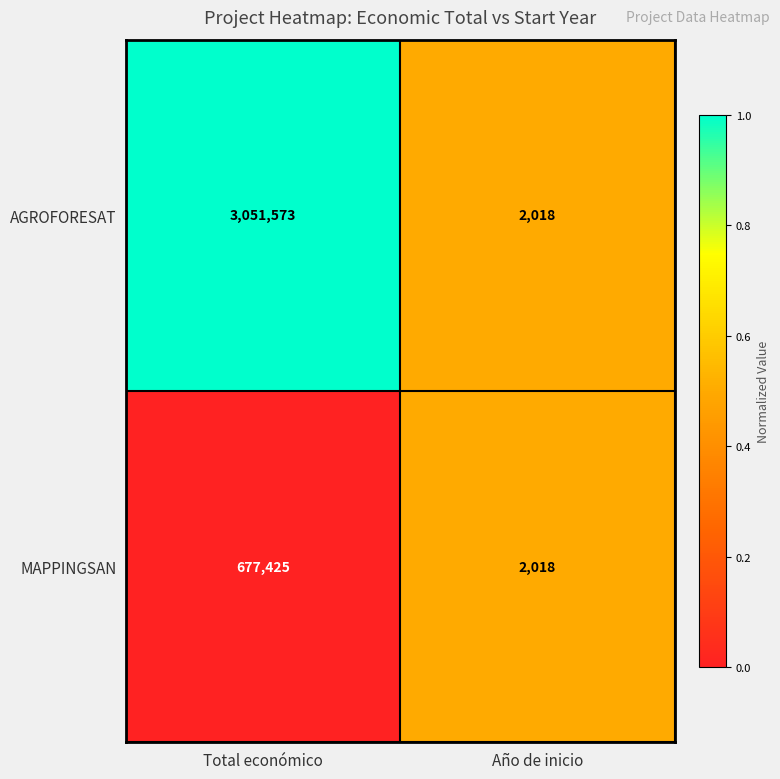

Rank the series at Total económico from highest to lowest value.

AGROFORESAT, MAPPINGSAN